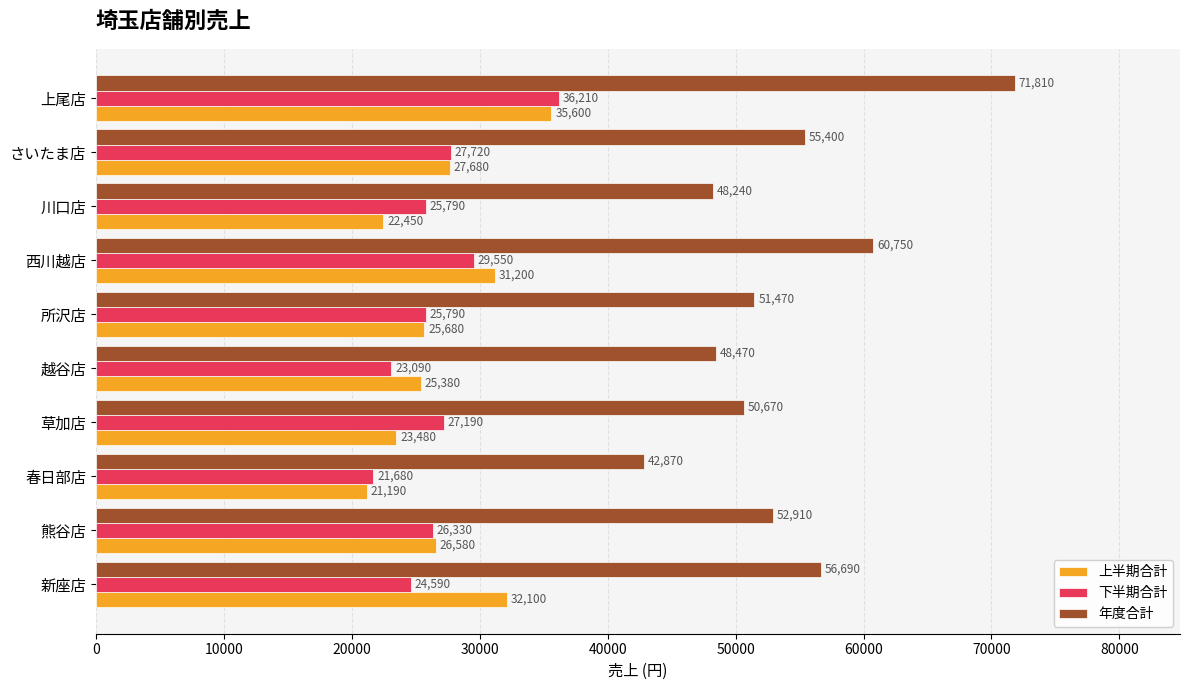

What is the difference between the highest and lowest values at 所沢店?

25790